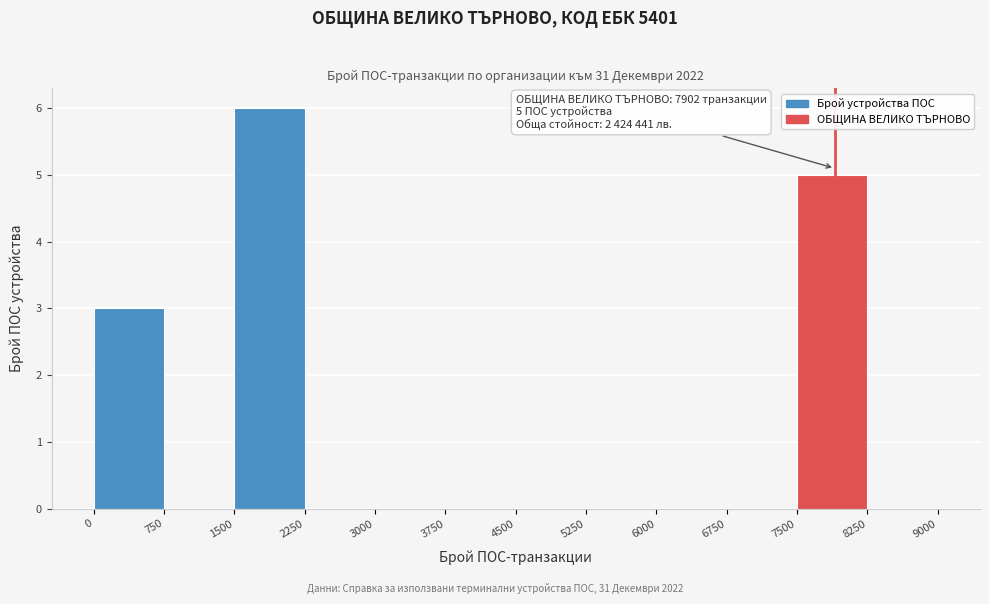

Over which range of the x-axis is the bar tallest?

1500 to 2250